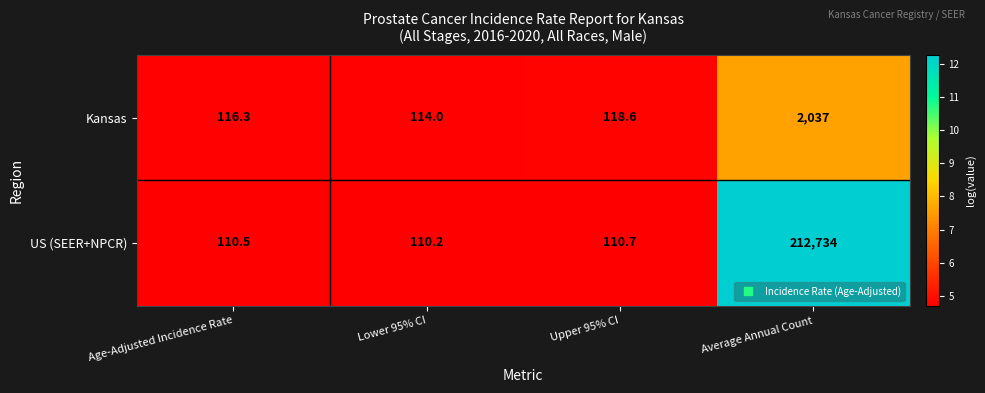

Reading left to right, what are all the values shown in this chart?

Kansas: Age-Adjusted Incidence Rate=116.3	Lower 95% CI=114.0	Upper 95% CI=118.6	Average Annual Count=2037.0
US (SEER+NPCR): Age-Adjusted Incidence Rate=110.5	Lower 95% CI=110.2	Upper 95% CI=110.7	Average Annual Count=212734.0